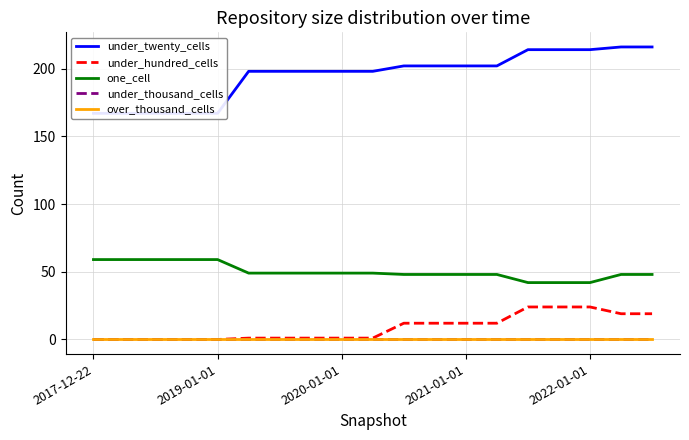

What are all the series names shown in the legend?

under_twenty_cells, under_hundred_cells, one_cell, under_thousand_cells, over_thousand_cells